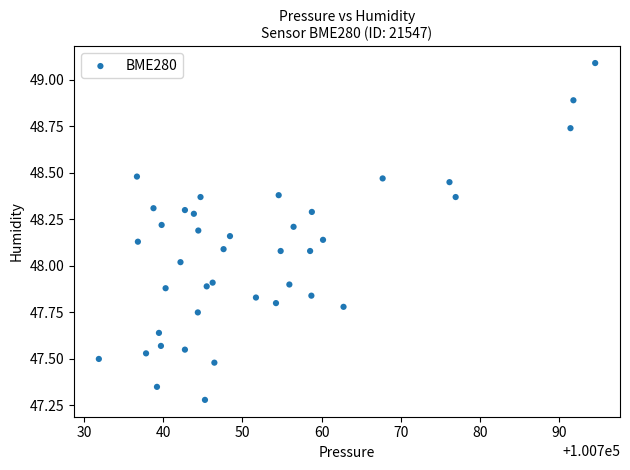

What is the range of Y values (max minus min)?

1.8